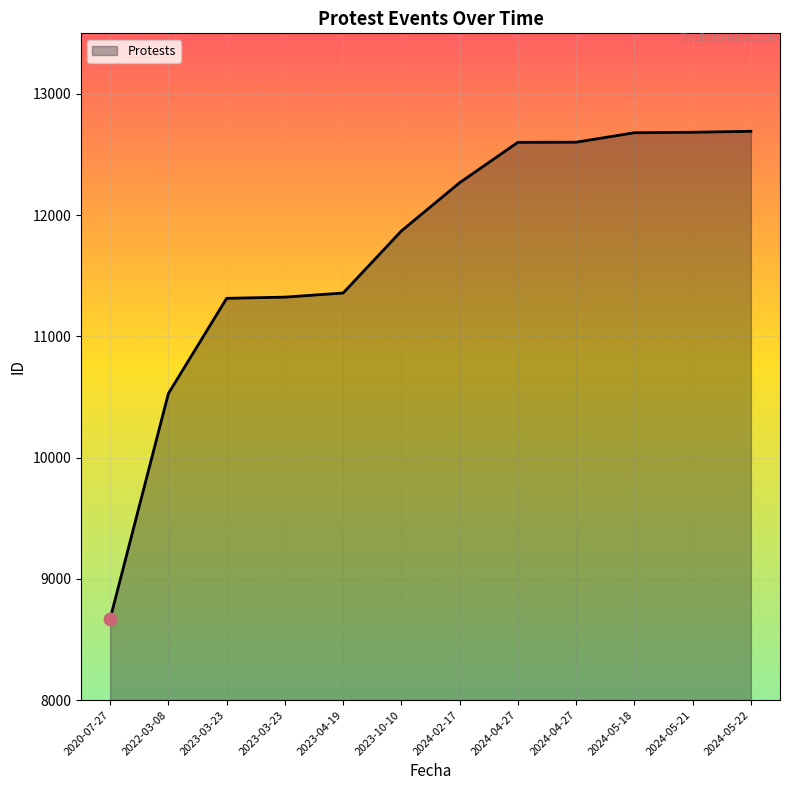

Which has a higher value, 2023-04-19 or 2020-07-27?

2023-04-19